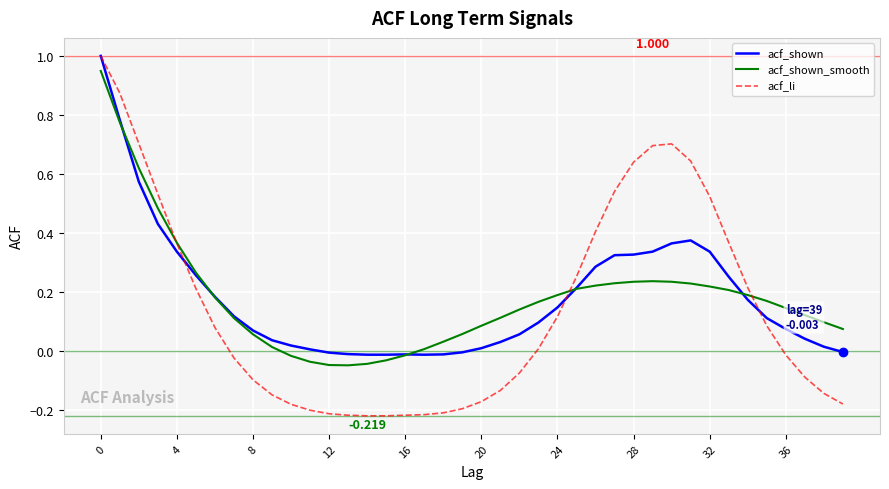

Which series has the largest range (max minus min)?

acf_li